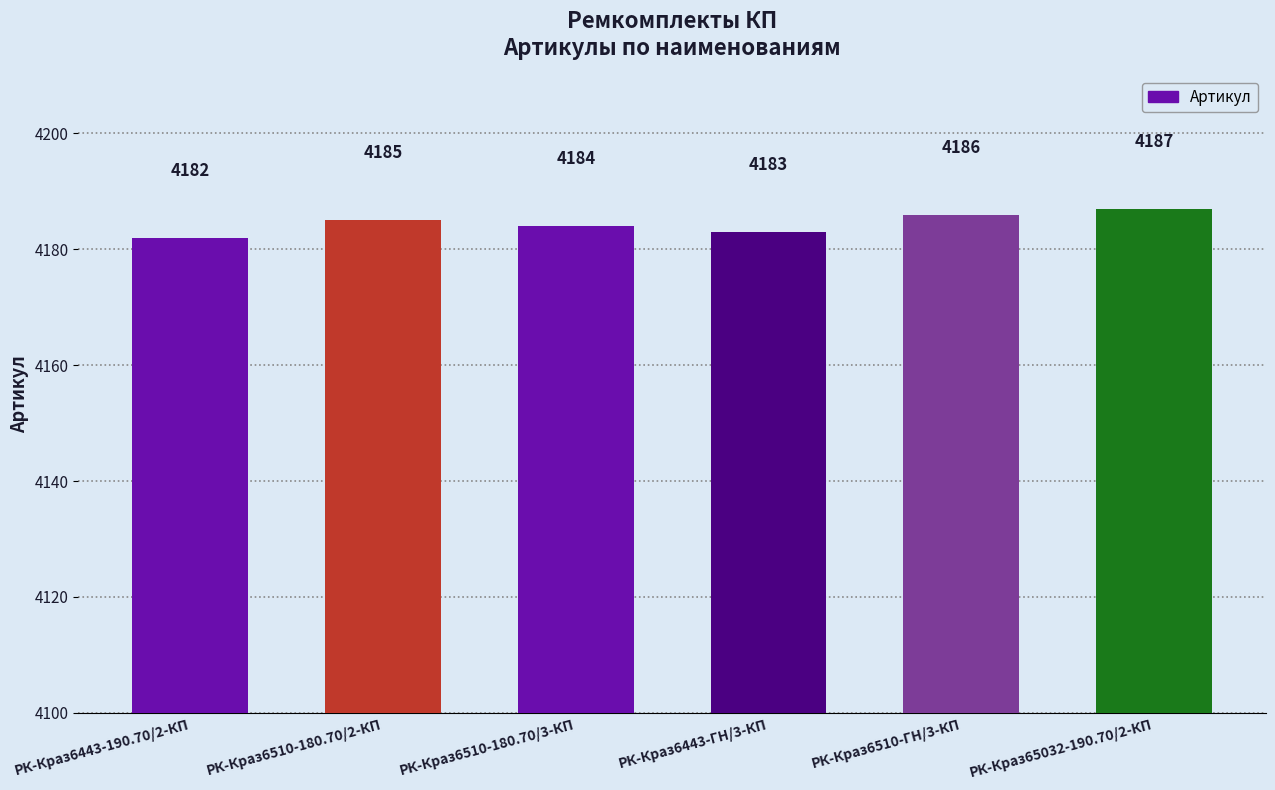

Between РК-Краз6443-190.70/2-КП and РК-Краз6510-180.70/2-КП, which is larger?

РК-Краз6510-180.70/2-КП